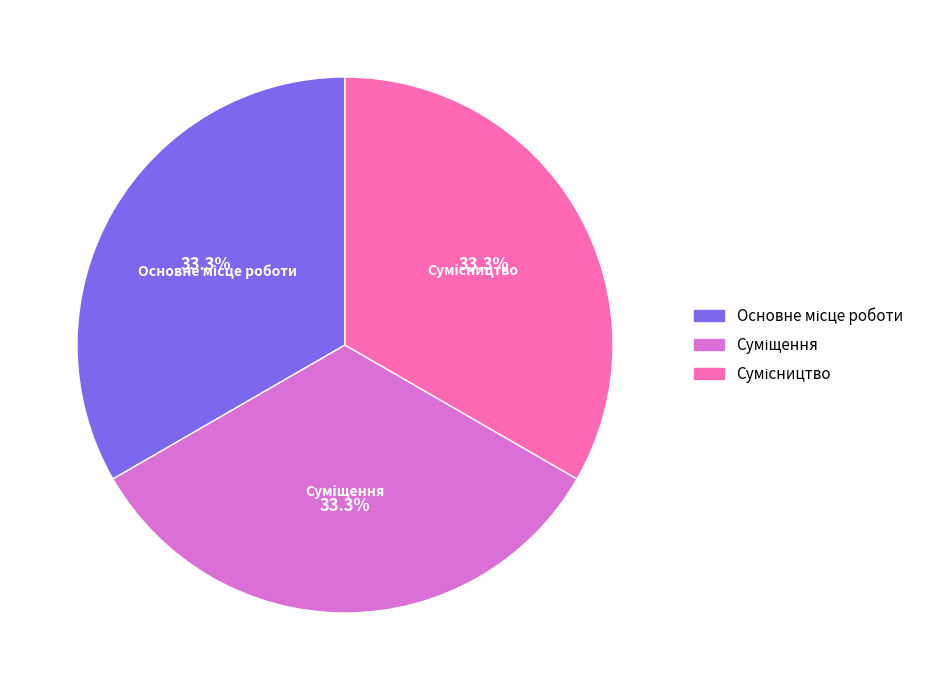

Does any single category account for the majority?

No